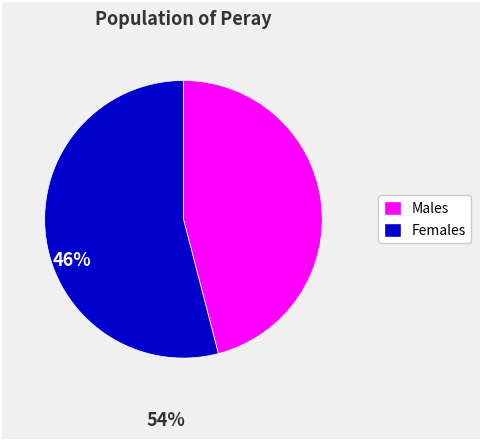

How many segments does this pie chart have?

2